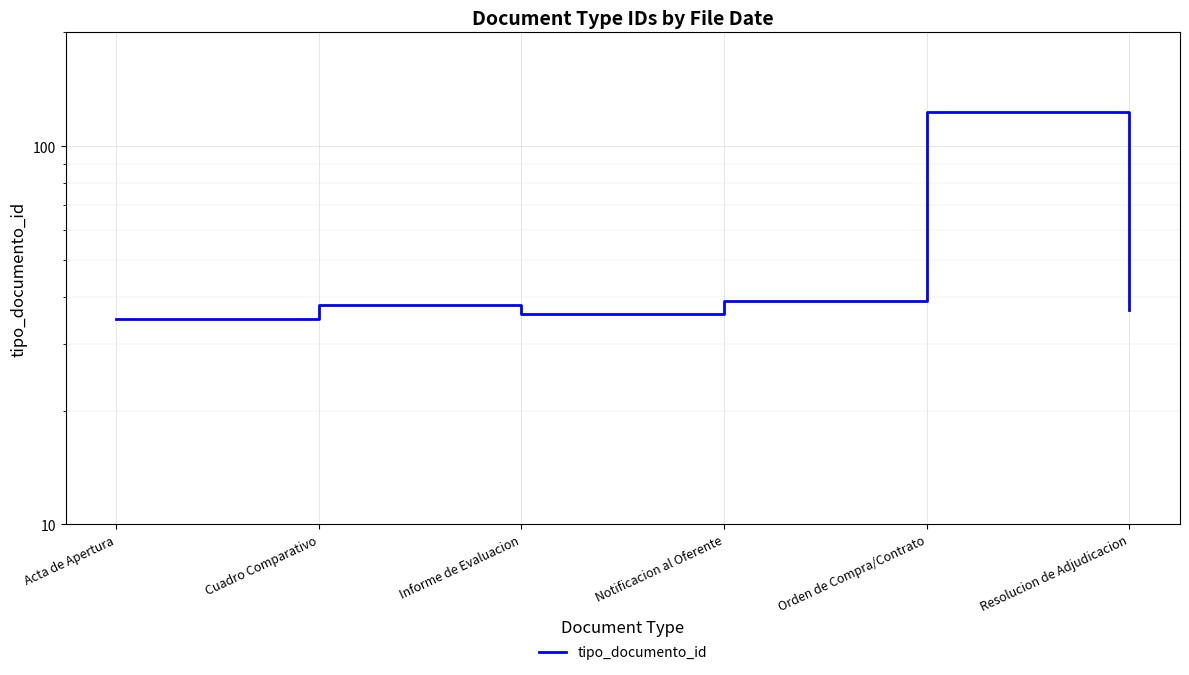

List the labels in order of value, largest first.

Orden de Compra/Contrato, Notificacion al Oferente, Cuadro Comparativo, Resolucion de Adjudicacion, Informe de Evaluacion, Acta de Apertura